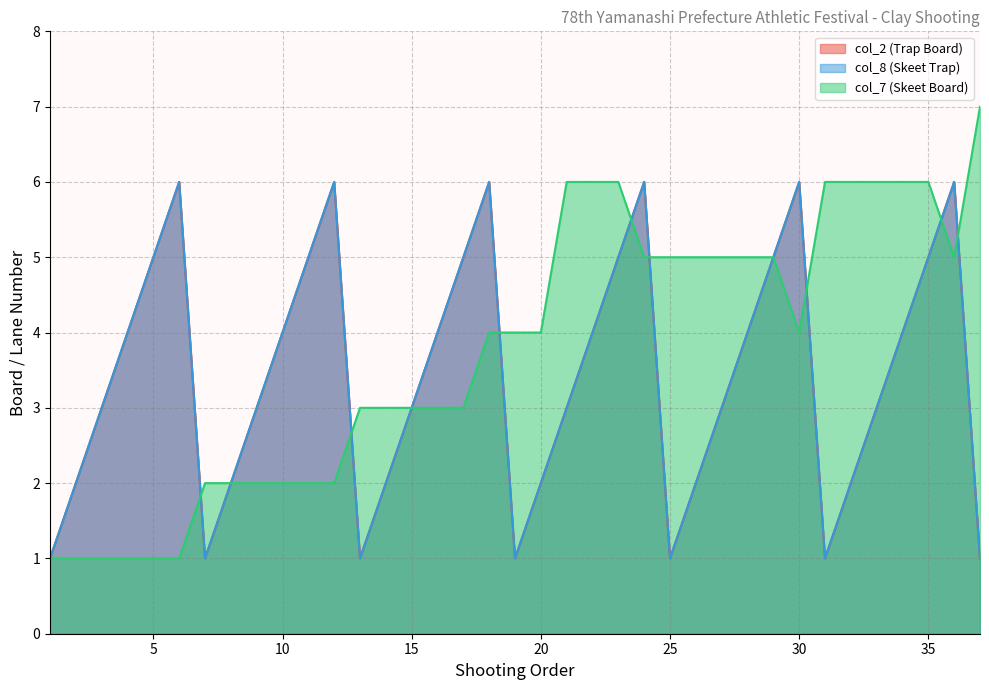

Count the number of data series in this chart.

3